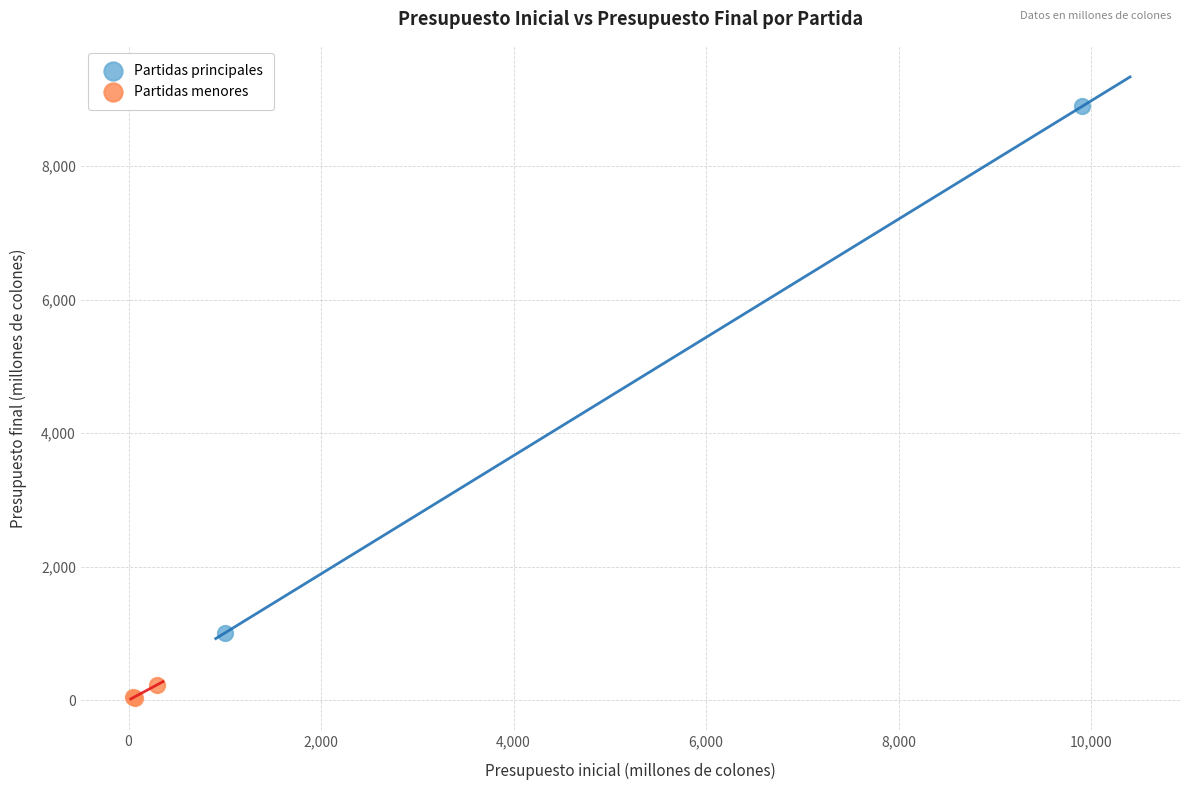

What are all the series names shown in the legend?

Partidas principales, Partidas menores